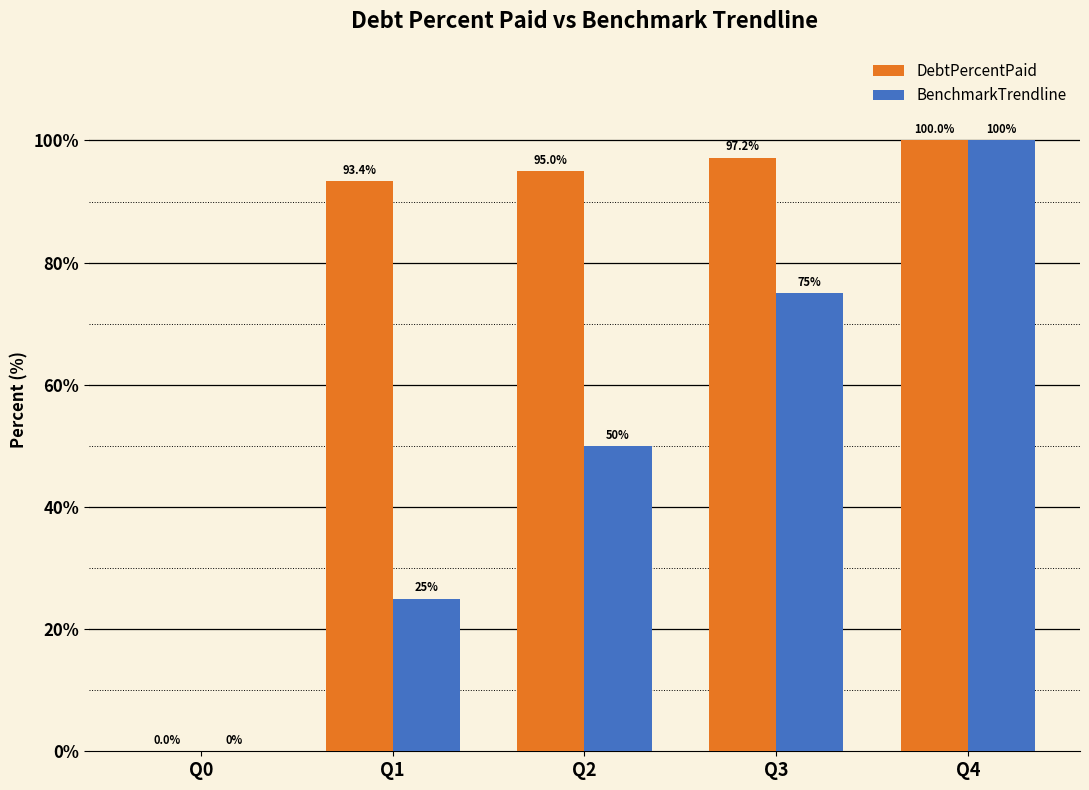

How many groups of bars are there?

5